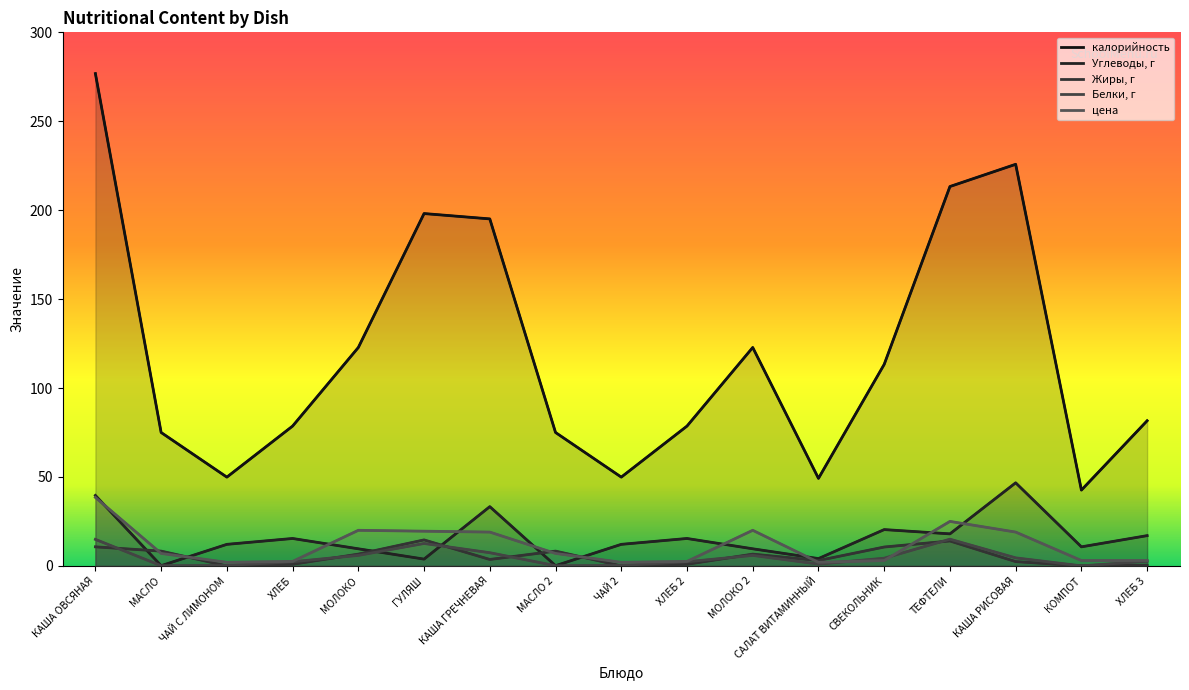

Does the chart display data point markers on the line(s)?

No